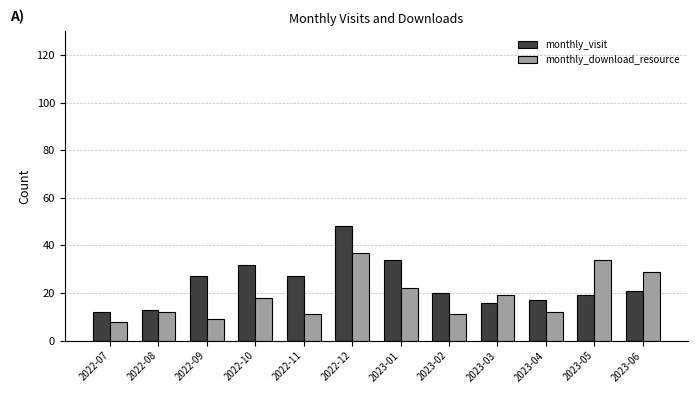

List the series in order of their overall mean, highest first.

monthly_visit, monthly_download_resource